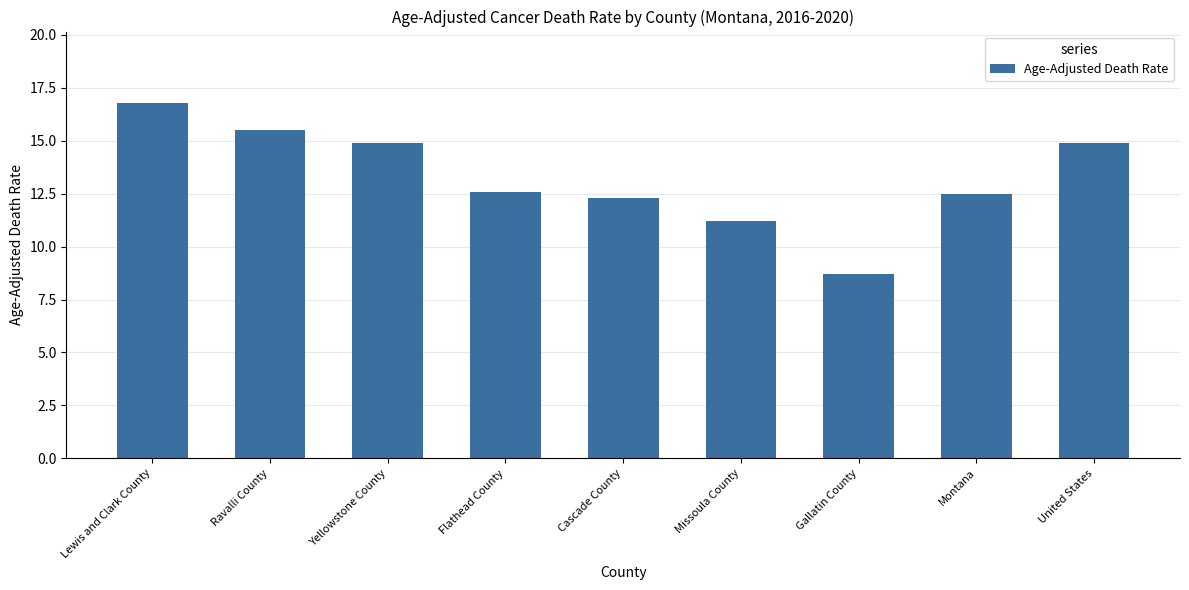

At which label is the value closest to 12?

Cascade County